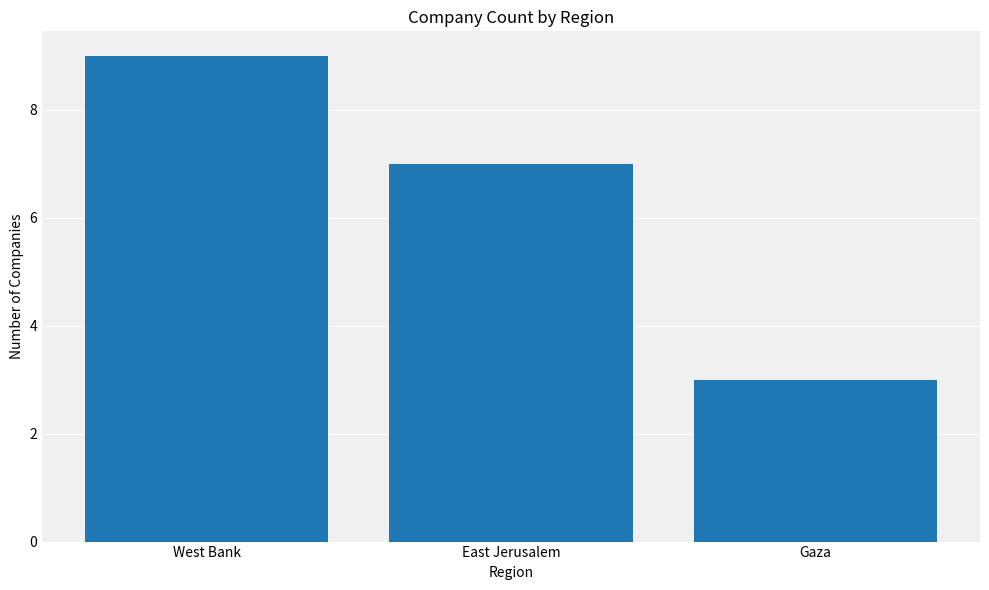

What is the difference between the maximum and minimum values?

6